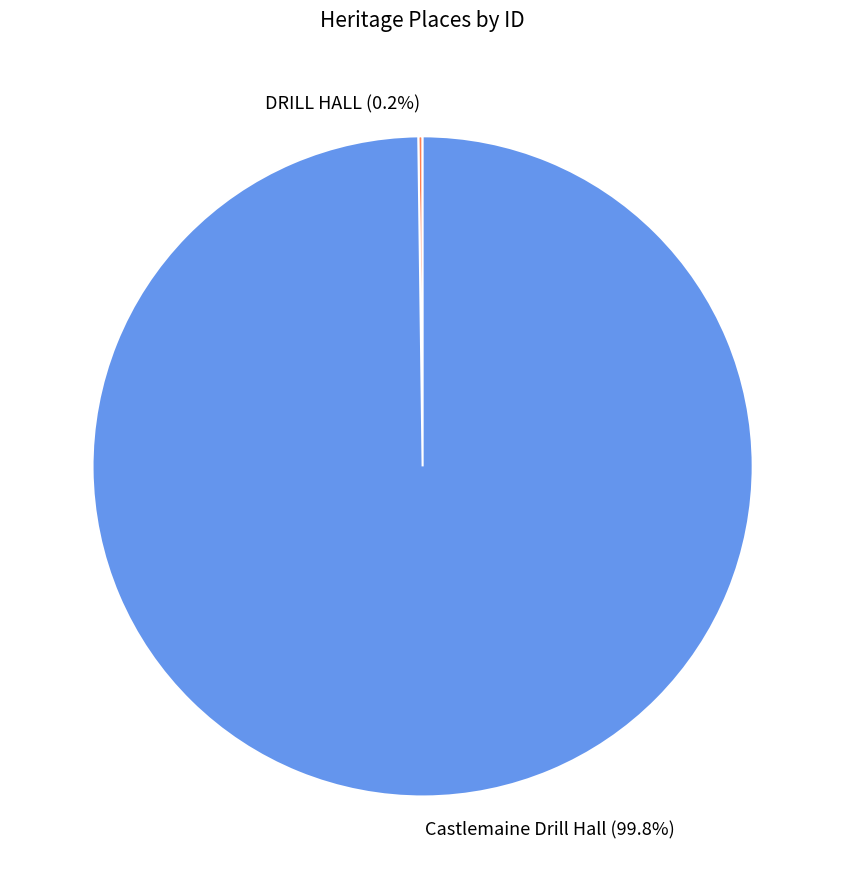

Is there a majority slice in this chart?

Yes